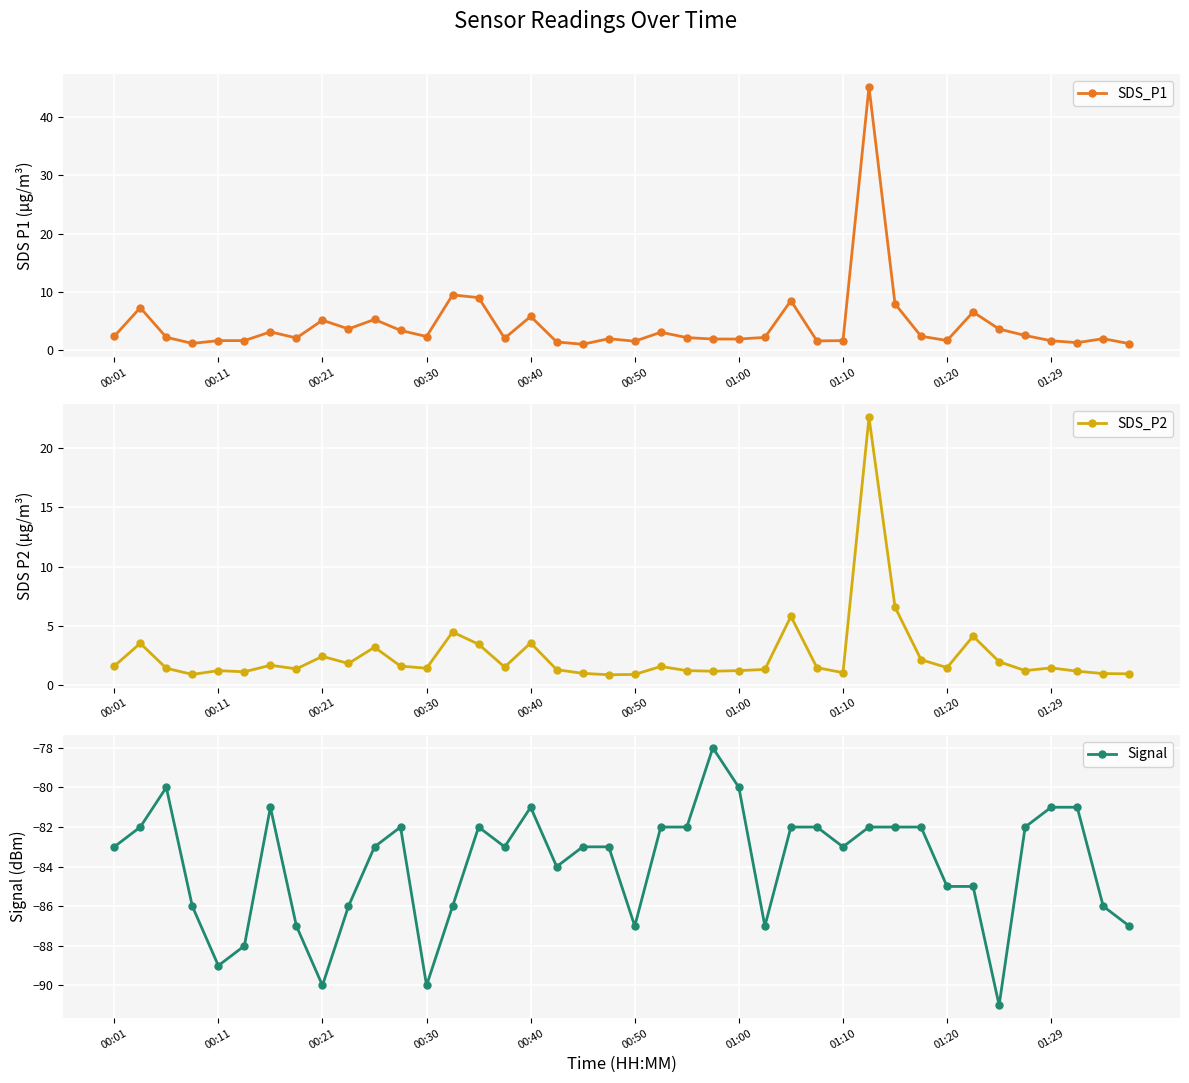

At which label is Signal closest to -84?

17